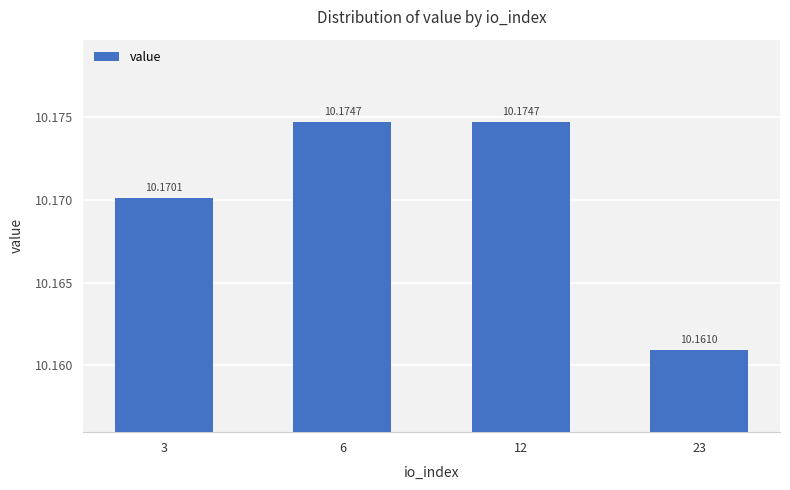

What is the ratio of the value at 3 to the value at 23?

1.0